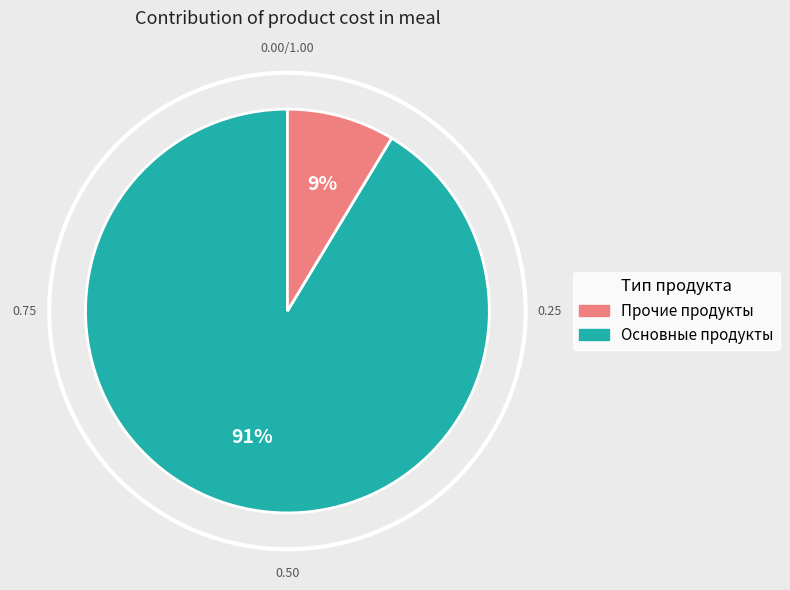

To the nearest percent, what is the average slice percentage?

50%